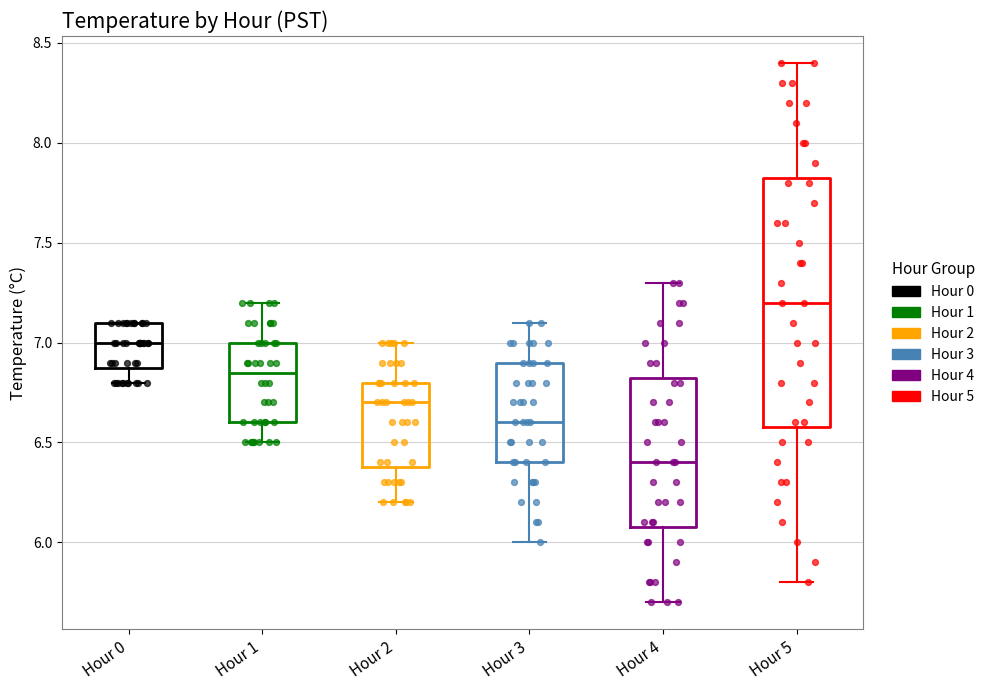

Reading left to right, transcribe this box plot: for each box, give where its median line is, the range the box spans, and where its two whiskers end, as read against the y-axis. The values are not printed on the chart, so give them approximately, as read against the axis.

Hour 0: median 7.00, box 6.90 to 7.10, whiskers 6.80 to 7.10
Hour 1: median 6.85, box 6.60 to 7.00, whiskers 6.50 to 7.20
Hour 2: median 6.70, box 6.40 to 6.80, whiskers 6.20 to 7.00
Hour 3: median 6.60, box 6.40 to 6.90, whiskers 6.00 to 7.10
Hour 4: median 6.40, box 6.10 to 6.85, whiskers 5.70 to 7.30
Hour 5: median 7.20, box 6.60 to 7.85, whiskers 5.80 to 8.40